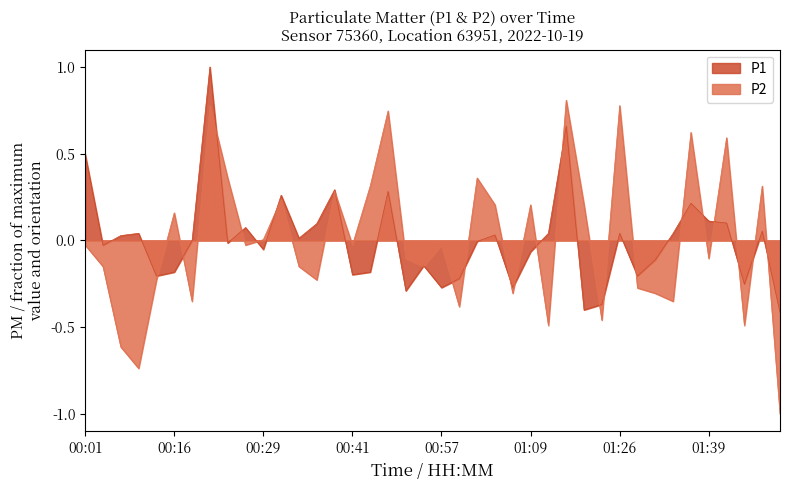

What is the difference between the P1 values at 01:20 and 00:04?

0.3